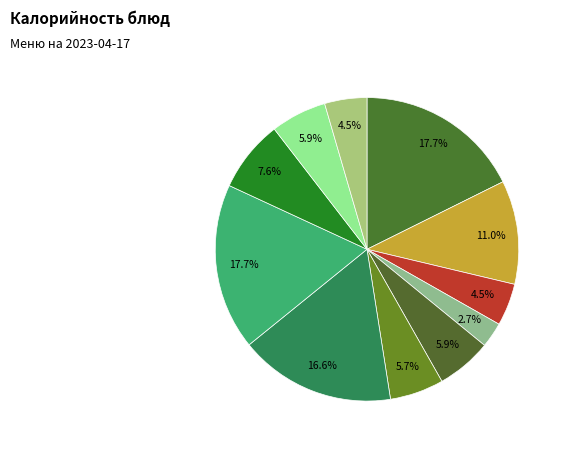

Which category has the smallest portion of the pie?

Фрукты свежие